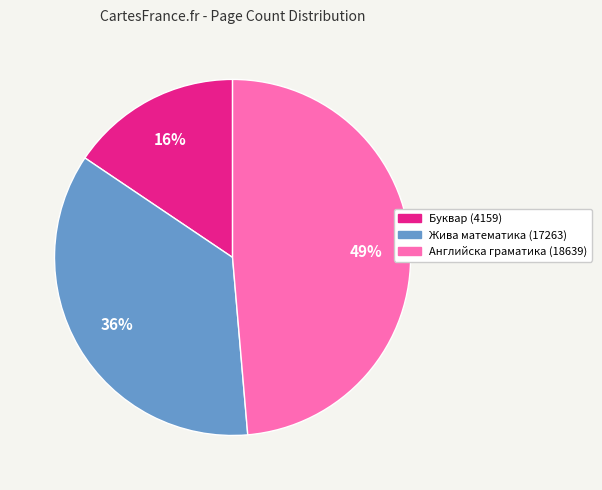

Is Английска граматика (18639) the majority of the pie?

No